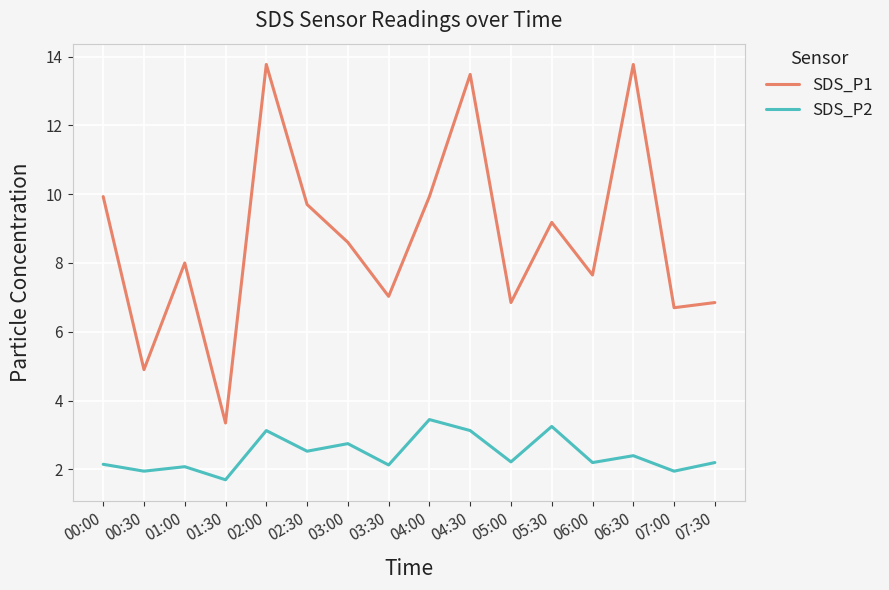

List the series in order of their peak value, highest first.

SDS_P1, SDS_P2